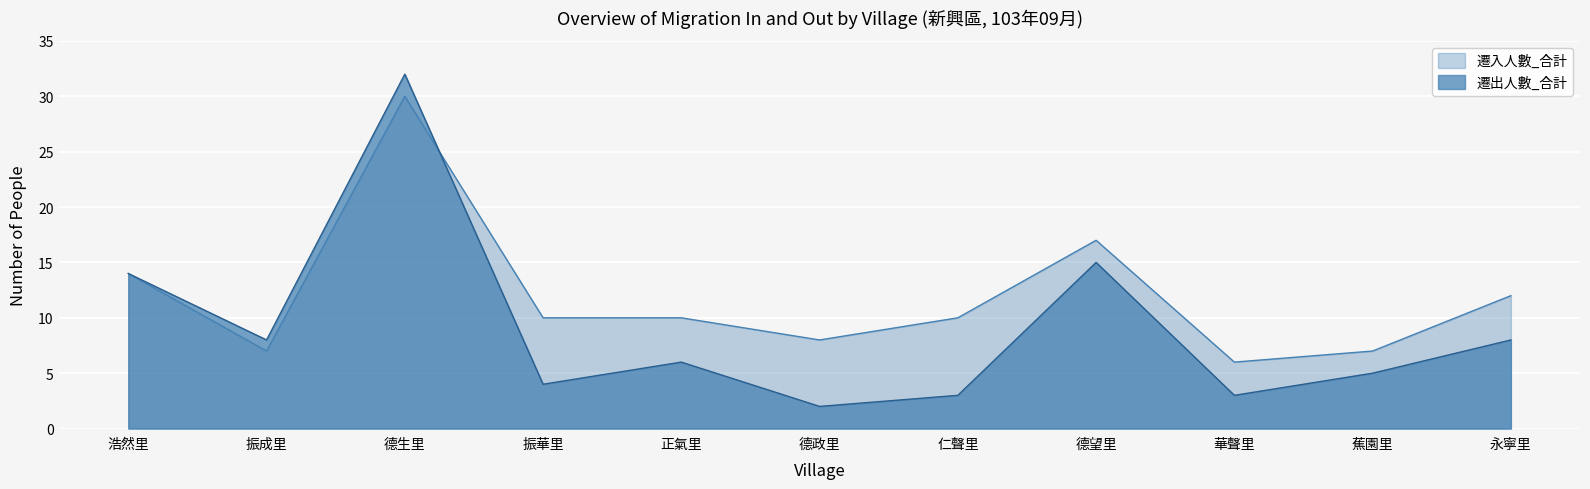

What are all the series names shown in the legend?

遷入人數_合計, 遷出人數_合計